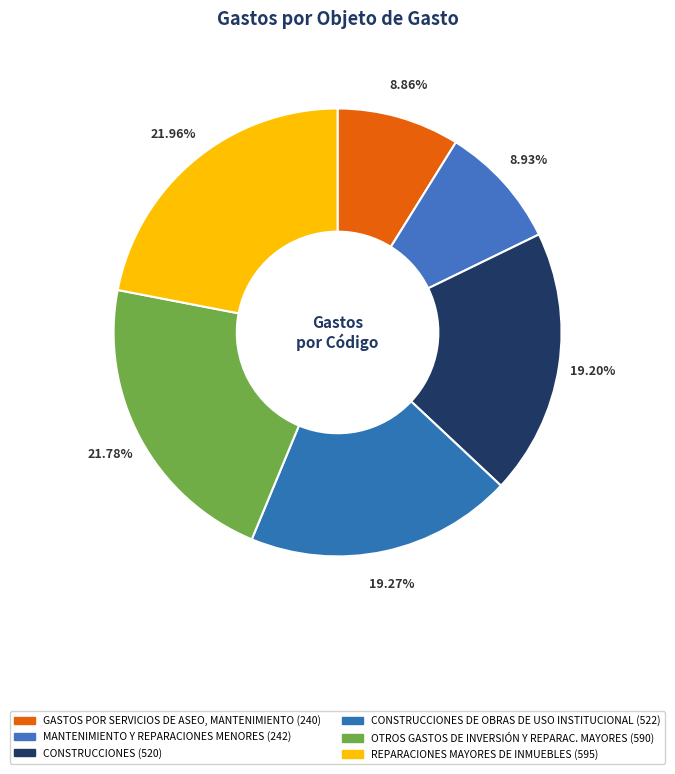

Count the number of slices in the pie.

6